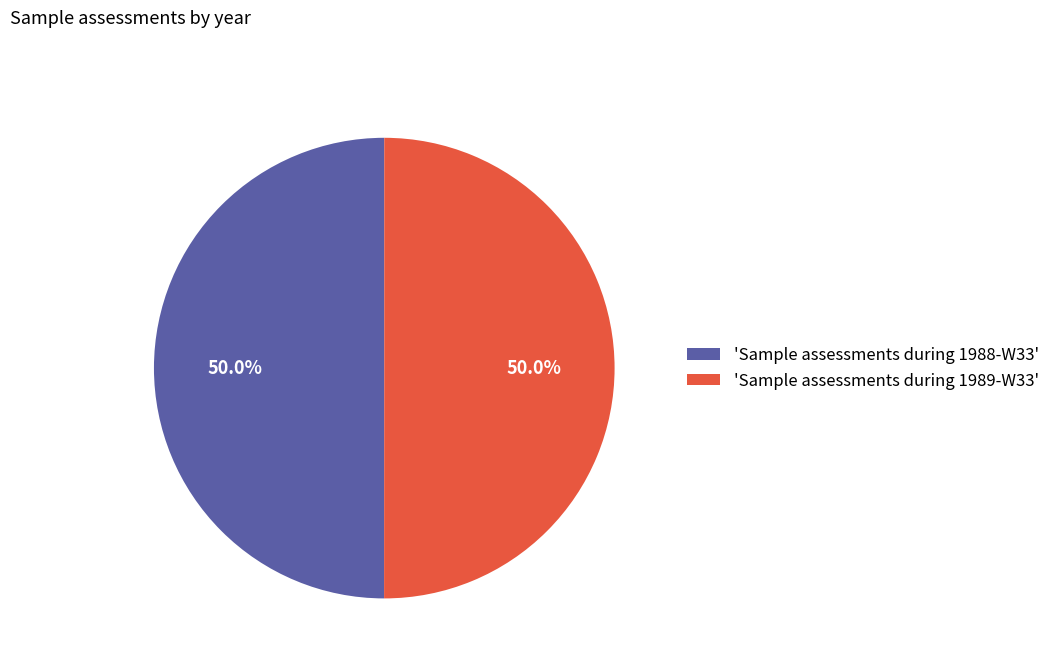

Is the sum of 'Sample assessments during 1989-W33' and 'Sample assessments during 1988-W33' greater than half?

Yes